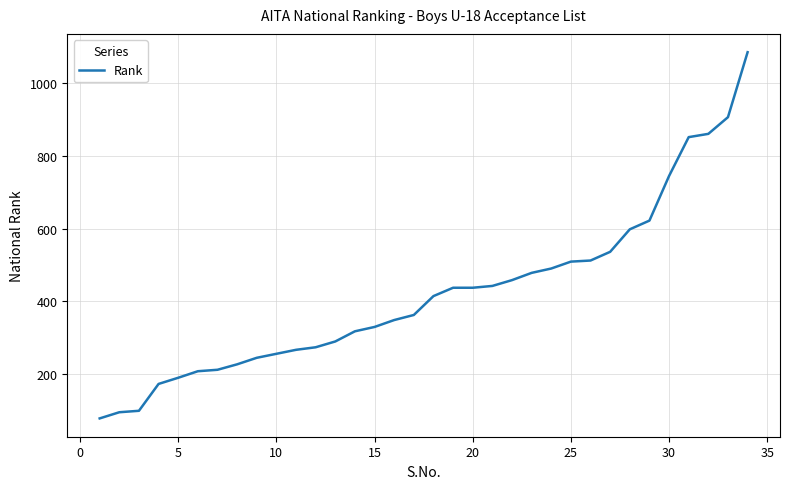

What is the difference between the maximum and minimum values?

1009